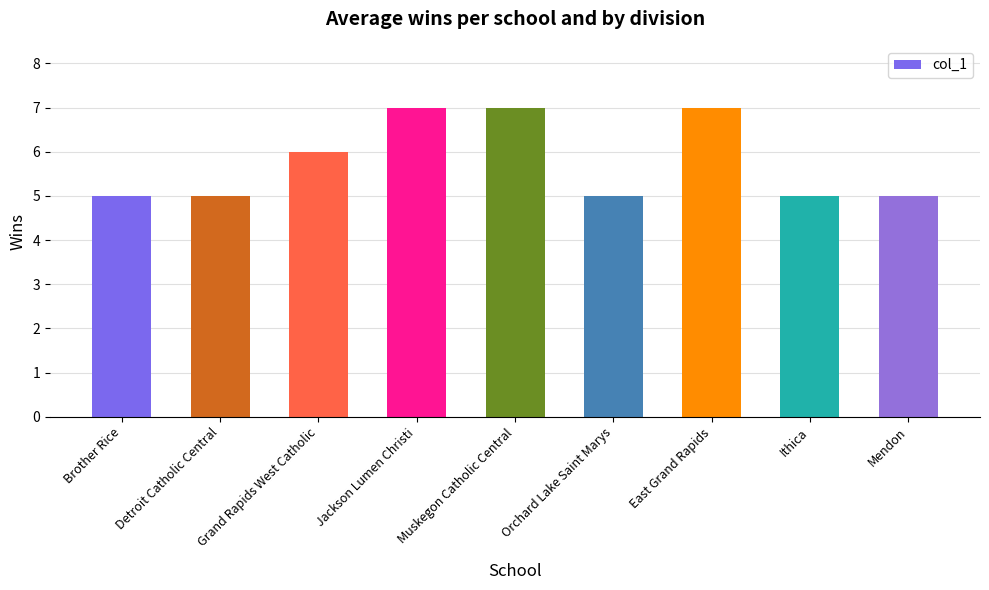

What is the label of the 4th bar from the left?

Jackson Lumen Christi